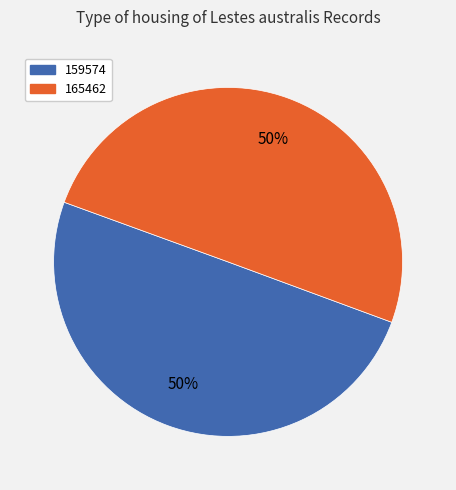

Is the sum of 165462 and 159574 greater than half?

Yes